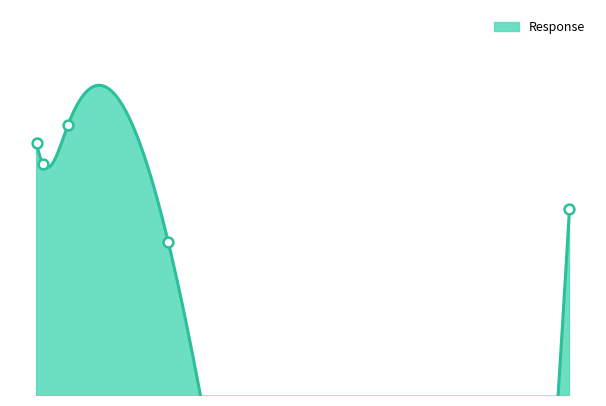

Which has a higher value, 10.0 or 2.5?

10.0